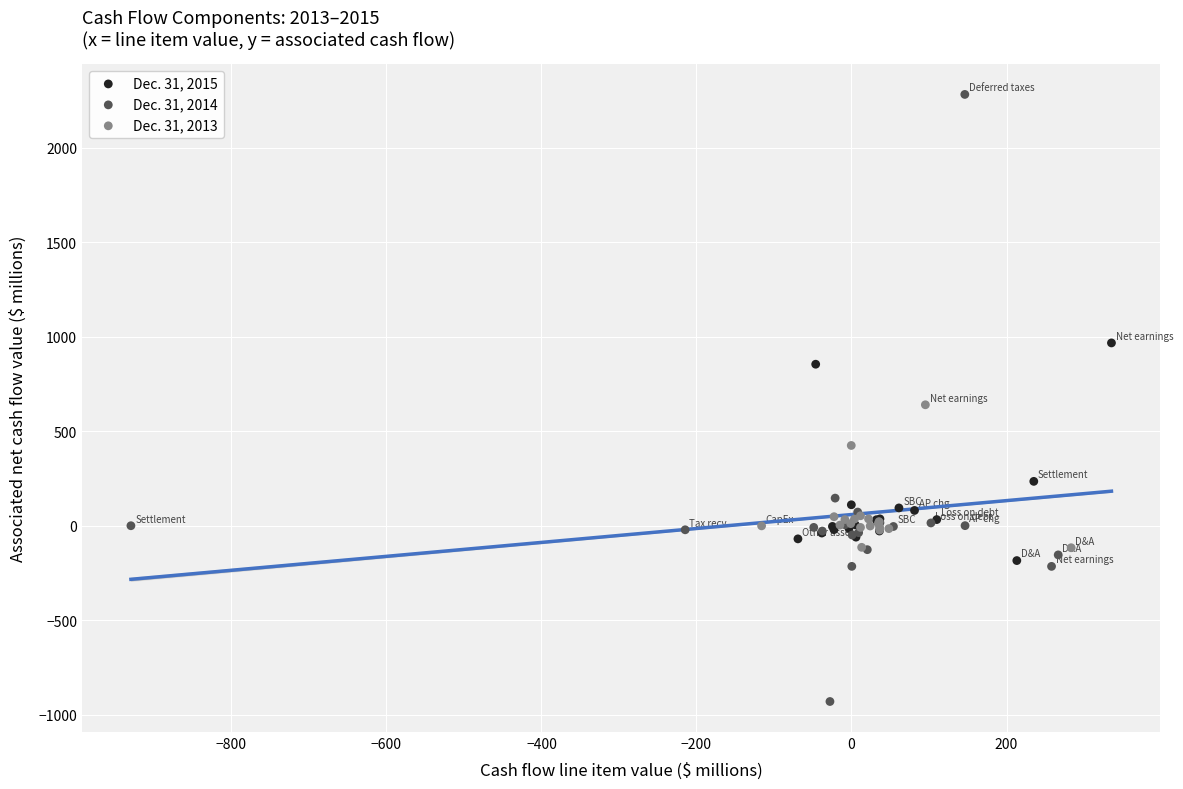

Which series has the largest Y range (max minus min)?

Dec. 31, 2014